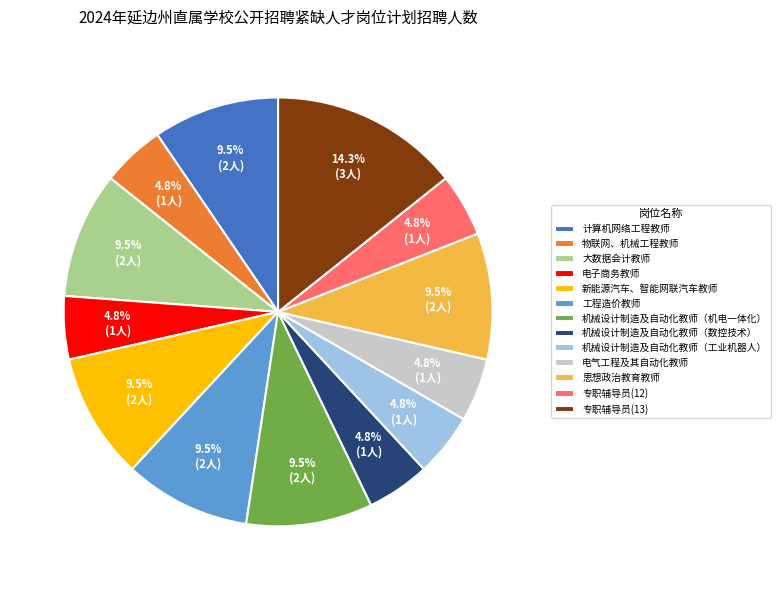

How many segments does this pie chart have?

13